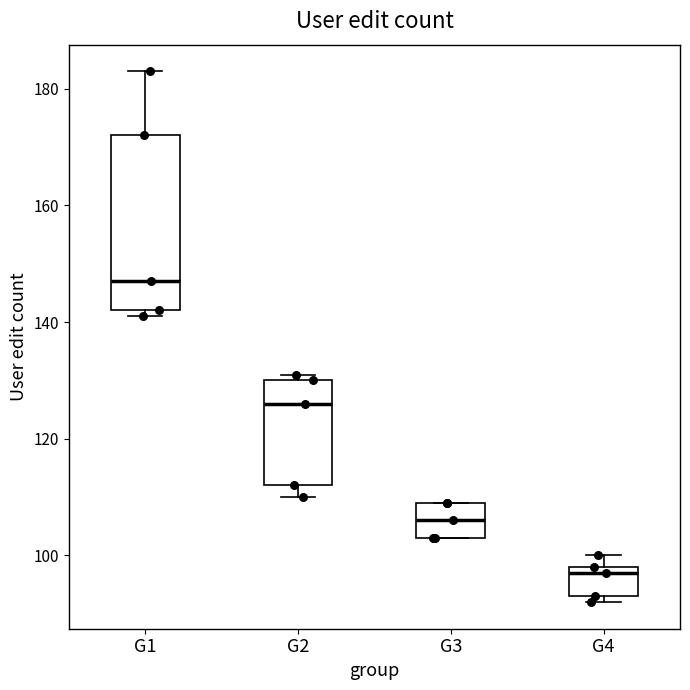

Reading left to right, read every box against the y-axis: the position of its median line, the range the box covers, and the ends of its whiskers. The values are not printed on the chart, so give them approximately, as read against the axis.

G1: median 148, box 142 to 172, whiskers 142 (just below the box's lower edge) to 184
G2: median 126, box 112 to 130, whiskers 110 to 132
G3: median 106, box 104 to 110, whiskers 104 to 110
G4: median 98 (just below the box's upper edge), box 94 to 98, whiskers 92 to 100